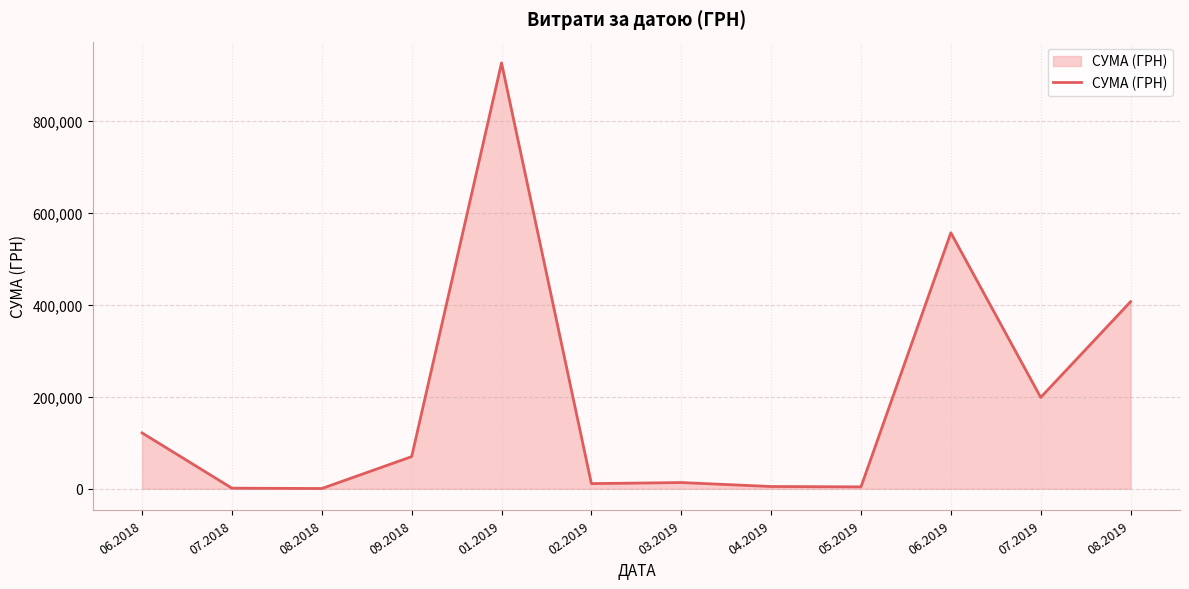

Where is the data nearest to the value 463794?

08.2019